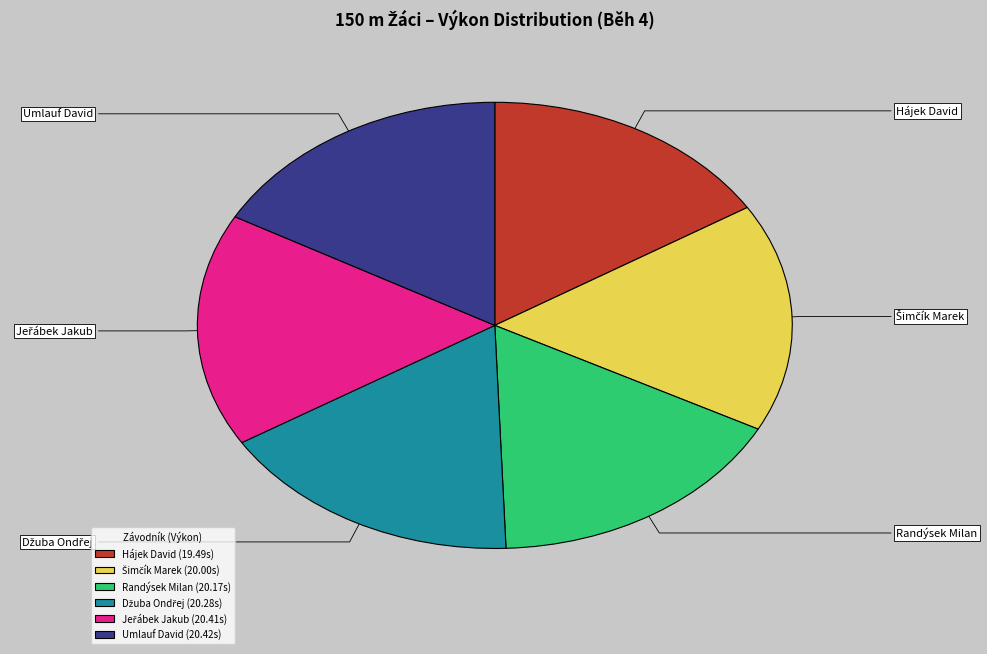

Is Hájek David the majority of the pie?

No